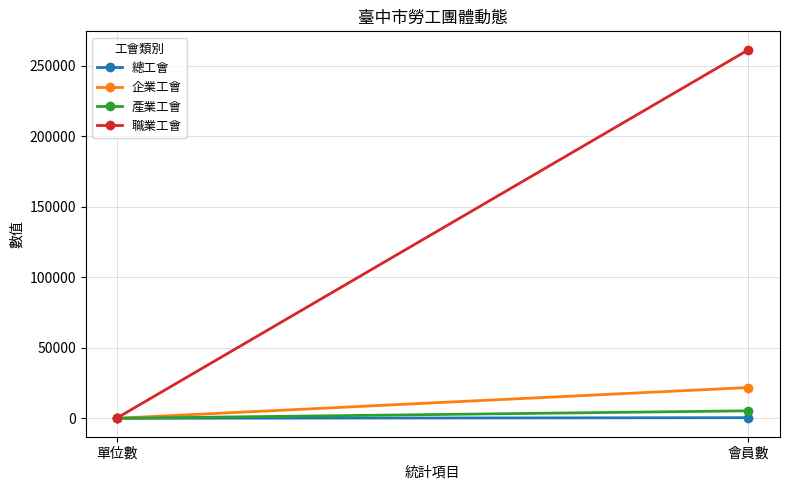

At which label does 總工會 reach its peak?

會員數